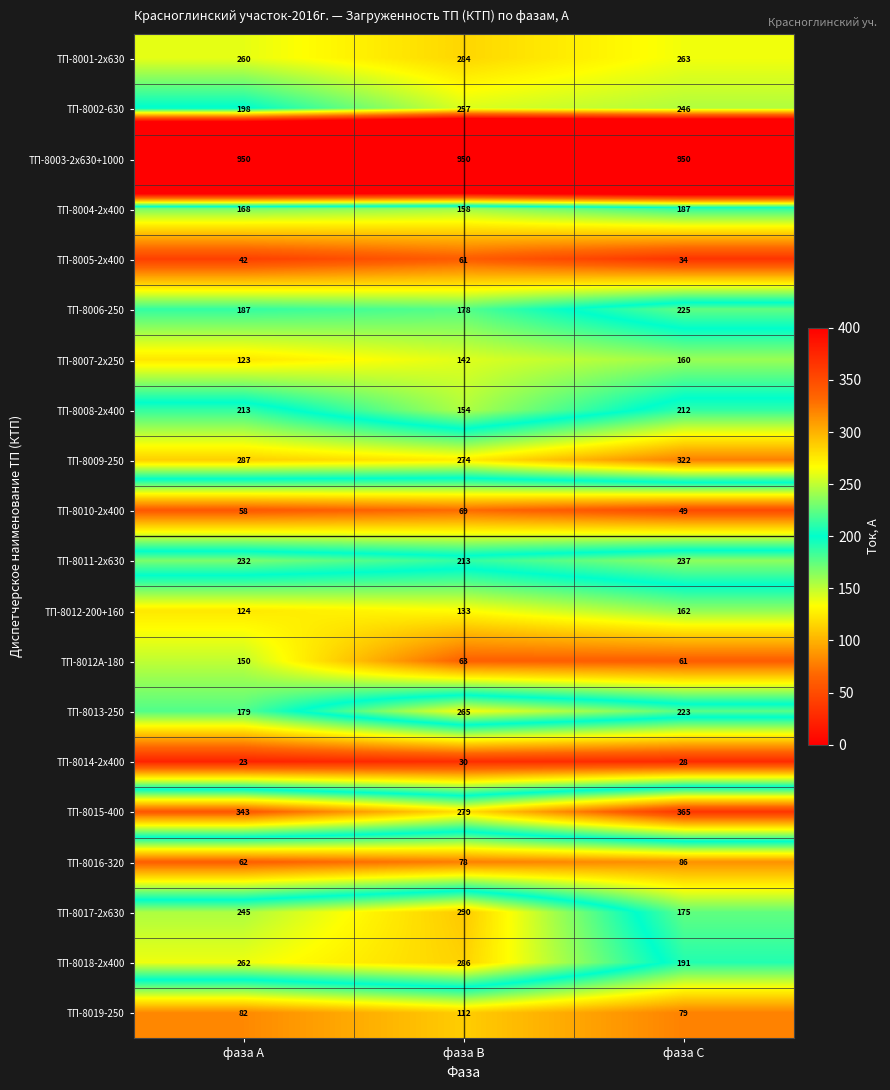

What is the smallest value displayed?

23